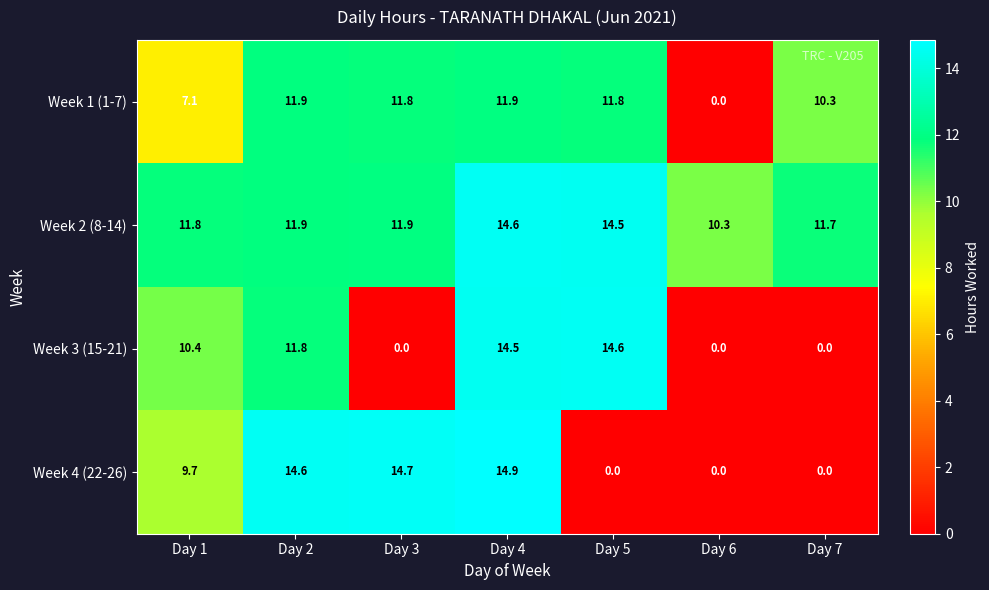

Which category has the highest value in the Week 3 (15-21) series?

Day 5